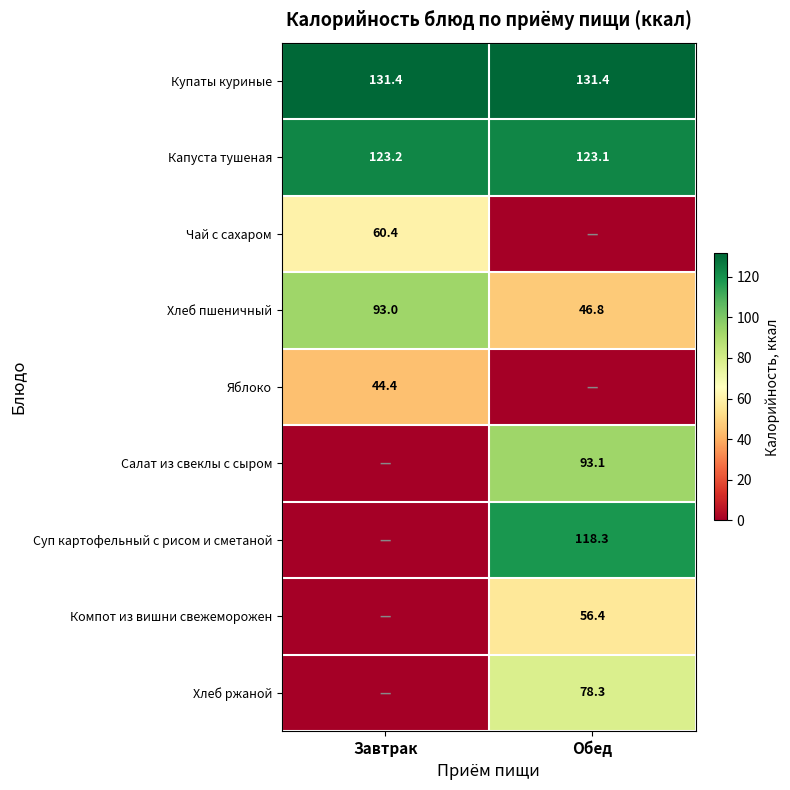

Is it true that Чай с сахаром equals 60.4 at Завтрак?

True